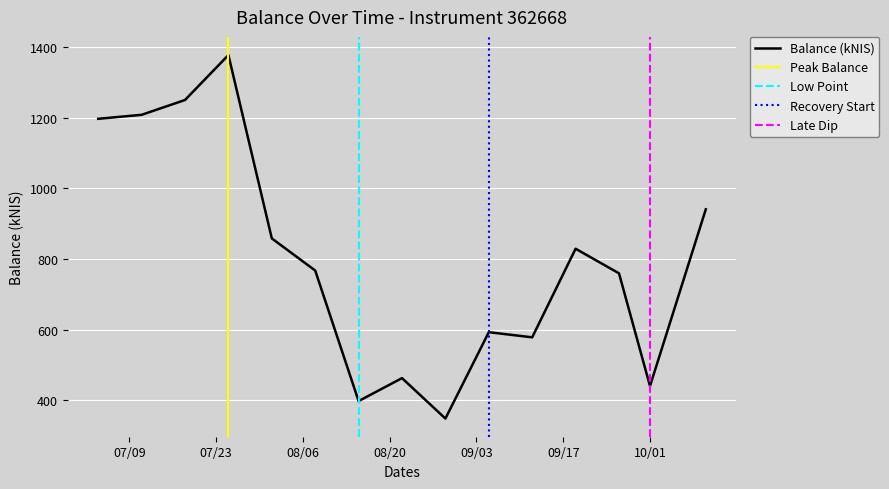

How many interior local valleys (lower than both neighbors) does the data have?

4